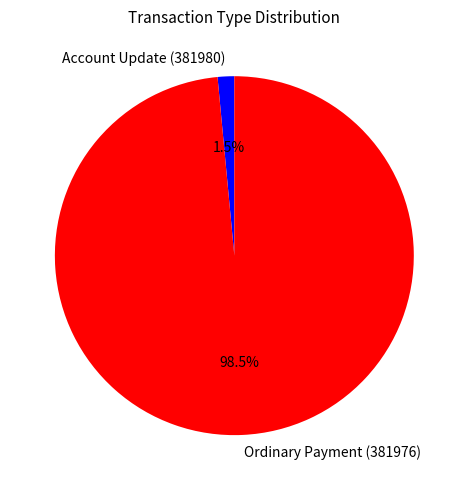

To the nearest percent, what is the combined percentage of Account Update (381980) and Ordinary Payment (381976)?

100%